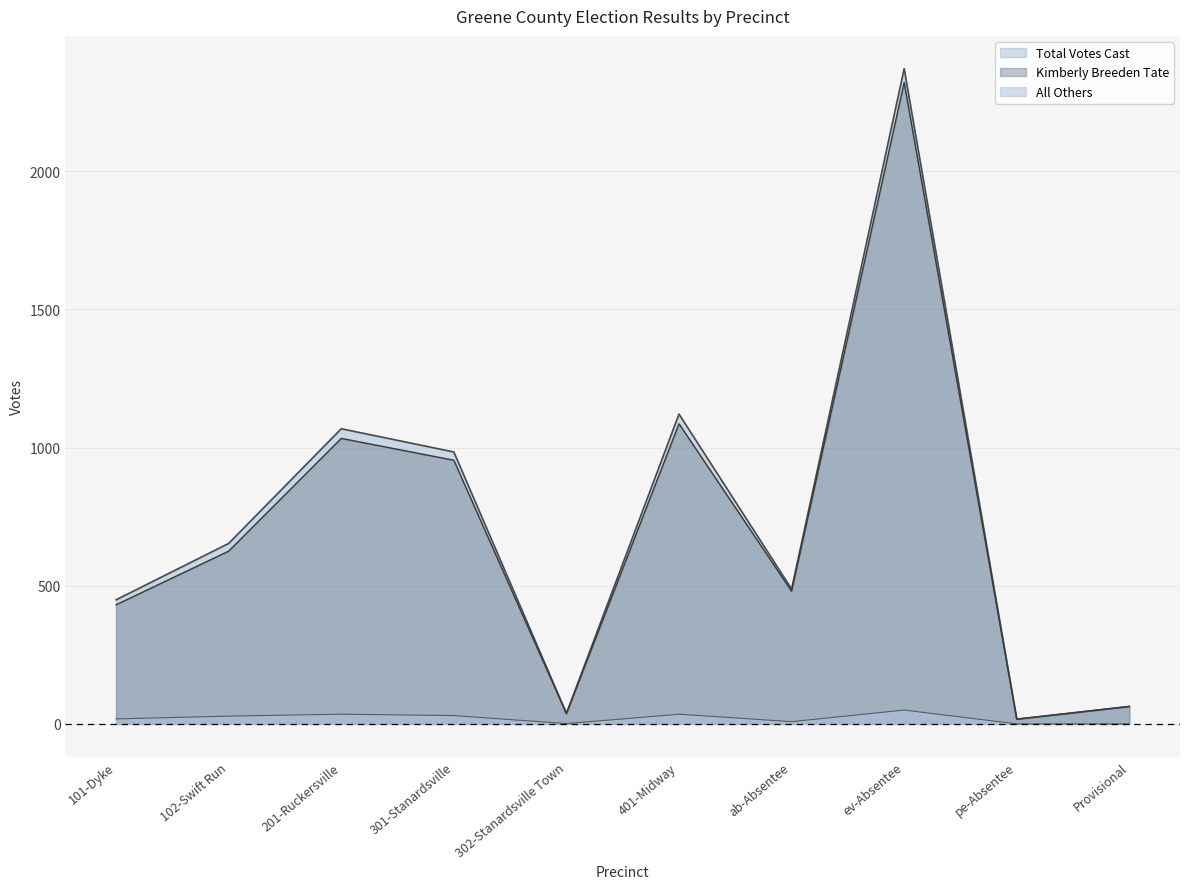

What is the label of the 7th point from the left?

ab-Absentee